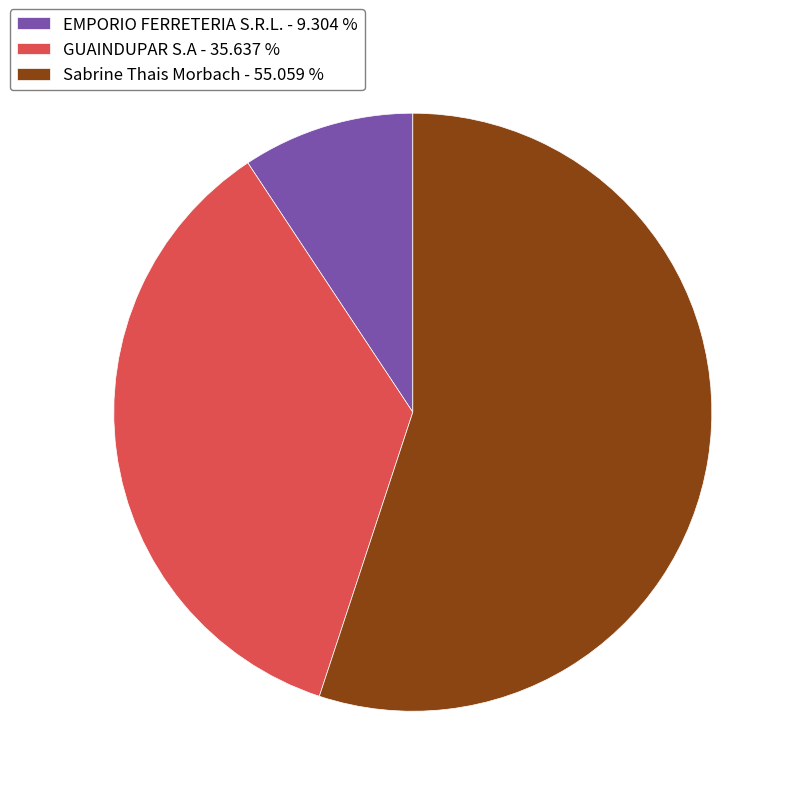

Is the sum of EMPORIO FERRETERIA S.R.L. - 9.304 % and GUAINDUPAR S.A - 35.637 % greater than half?

No